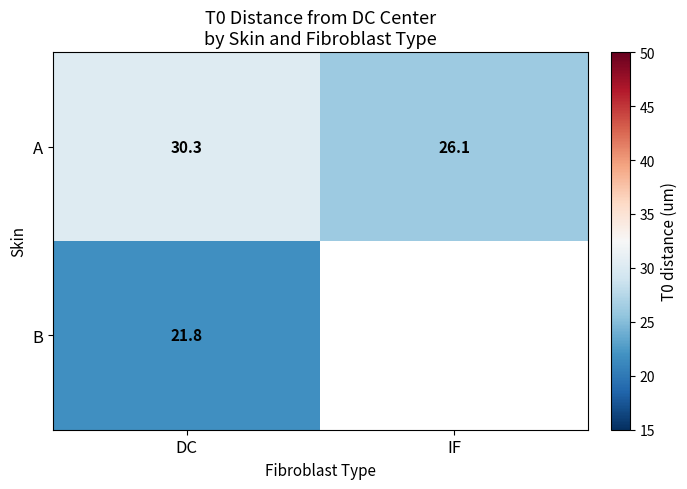

The A series shows 30.3 at DC. True or false?

True